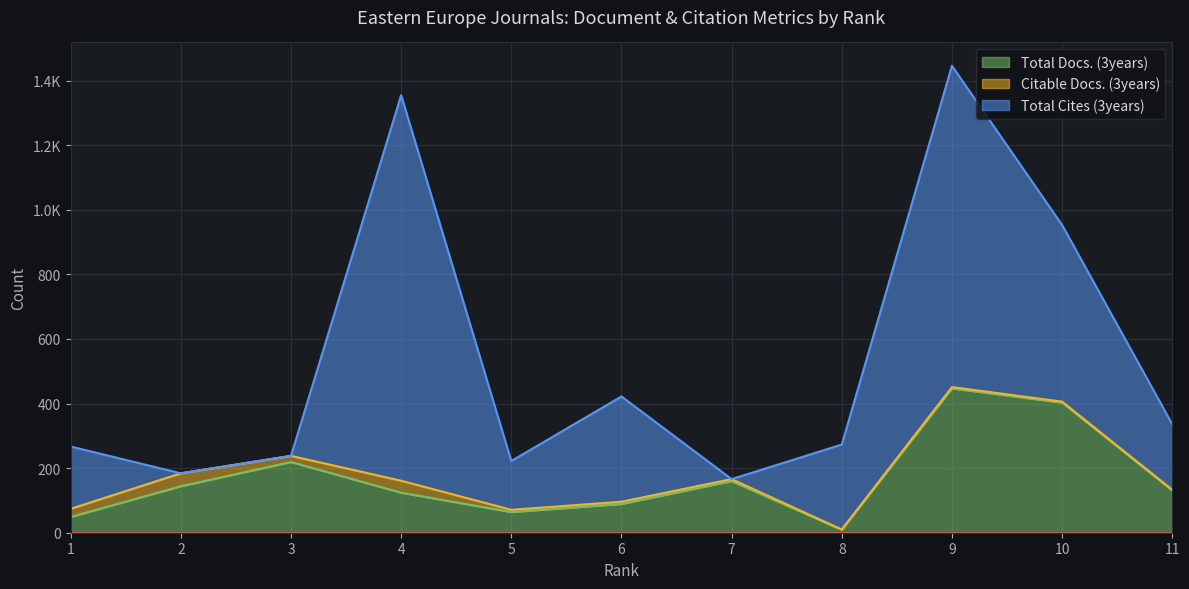

What are all the series names shown in the legend?

Total Docs. (3years), Citable Docs. (3years), Total Cites (3years)